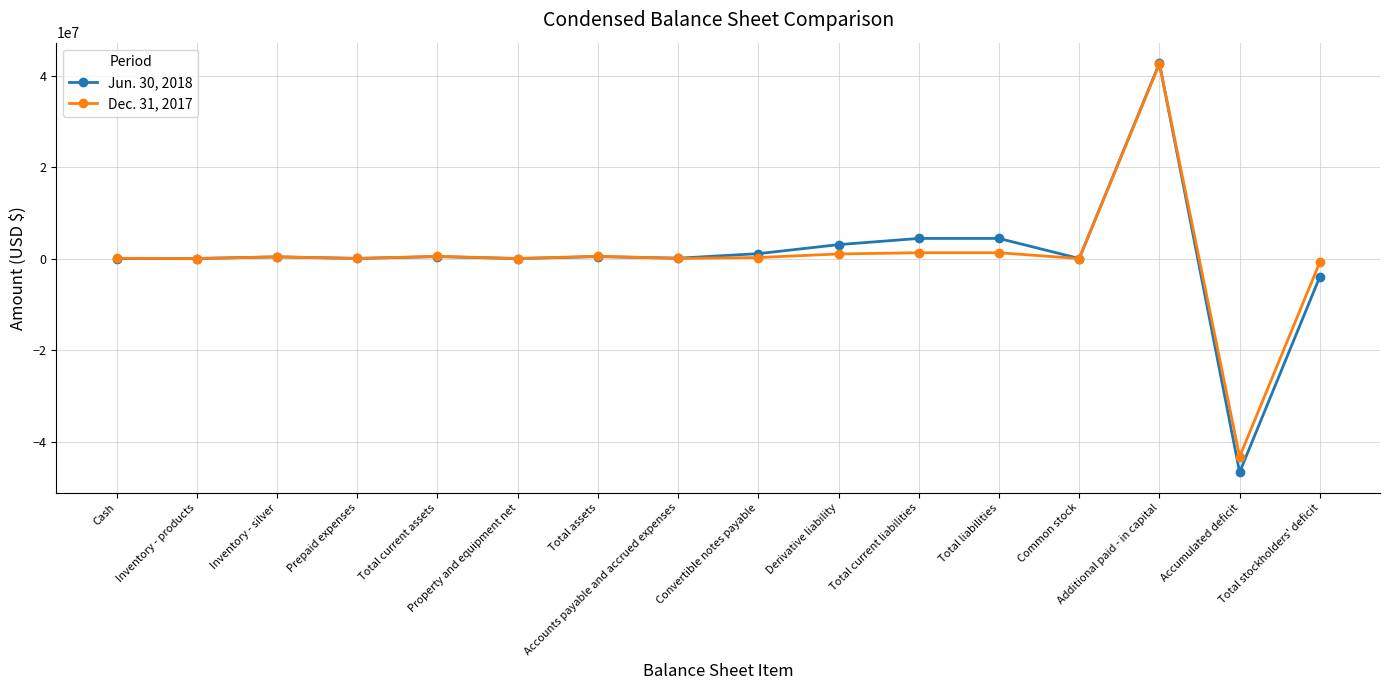

After their last crossing, which series has the higher values: Dec. 31, 2017 or Jun. 30, 2018?

Dec. 31, 2017